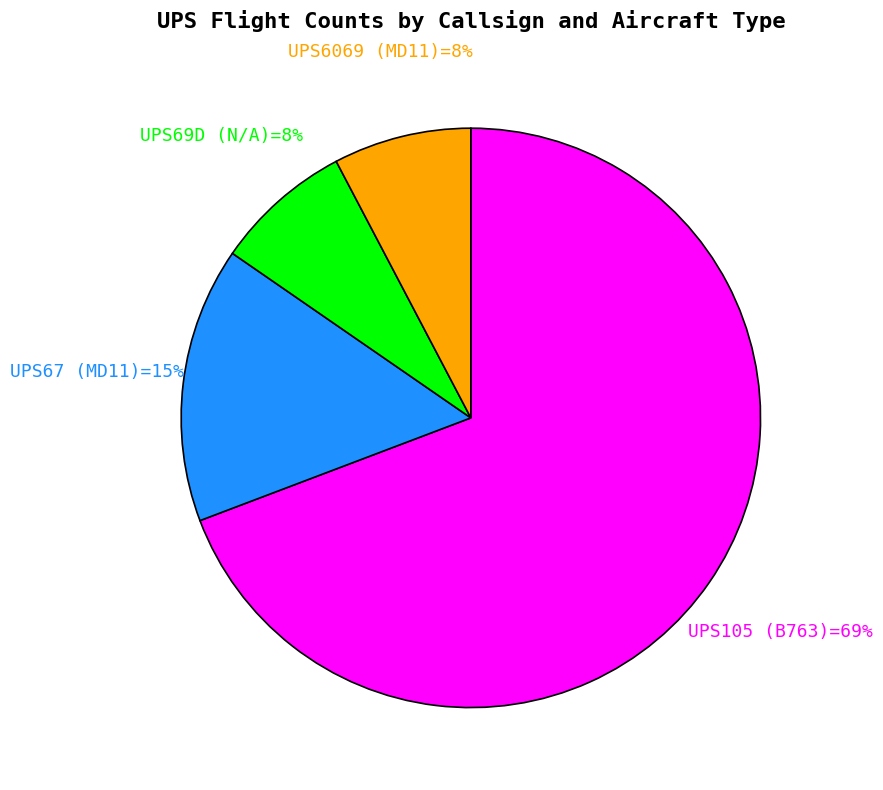

To the nearest percent, what is the average slice percentage?

25%